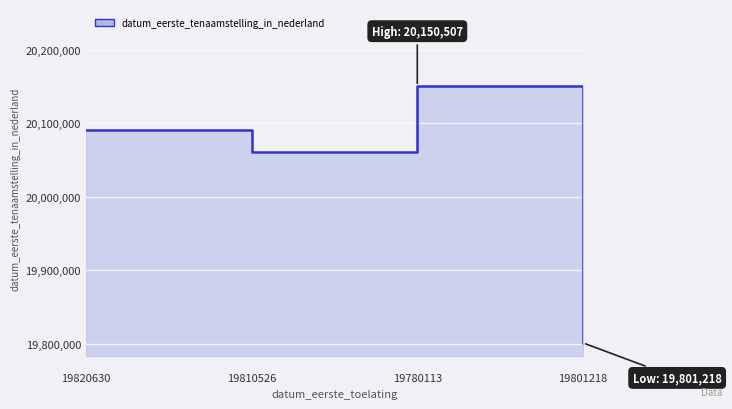

How many distinct data groups are displayed?

1